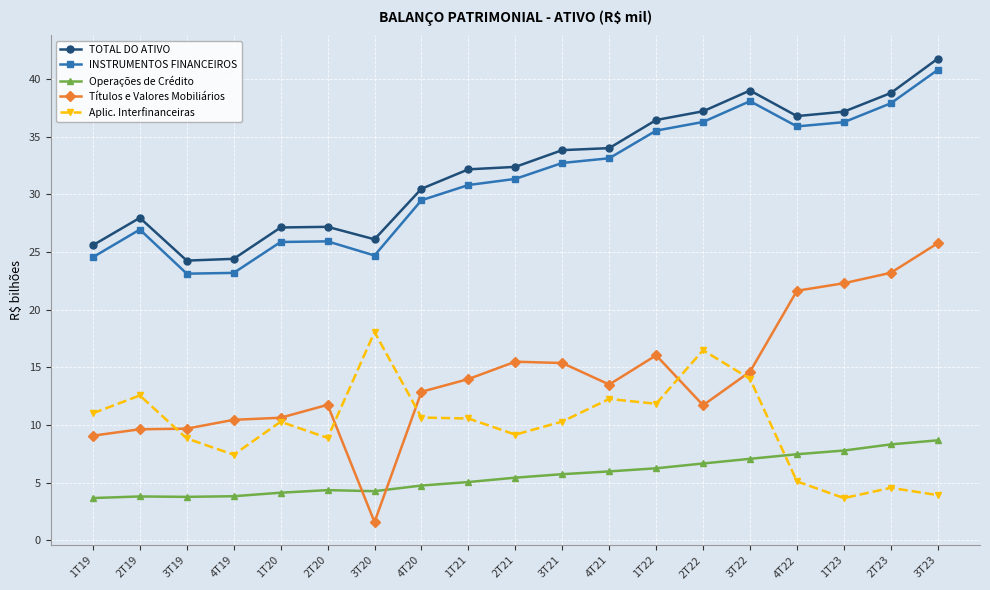

What is the lowest value of the Aplic. Interfinanceiras series?

3.7